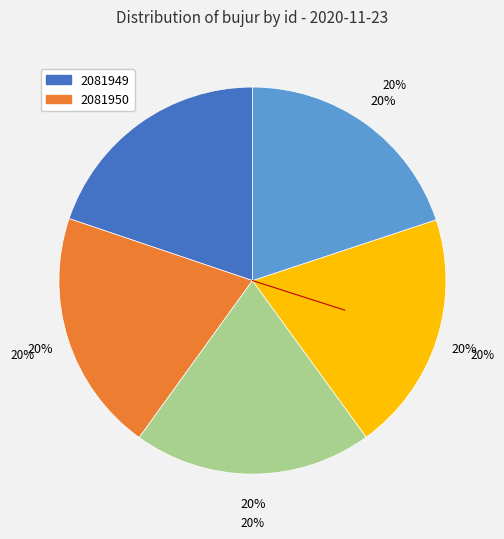

What percentage is NOT represented by 2081949?

80.2%